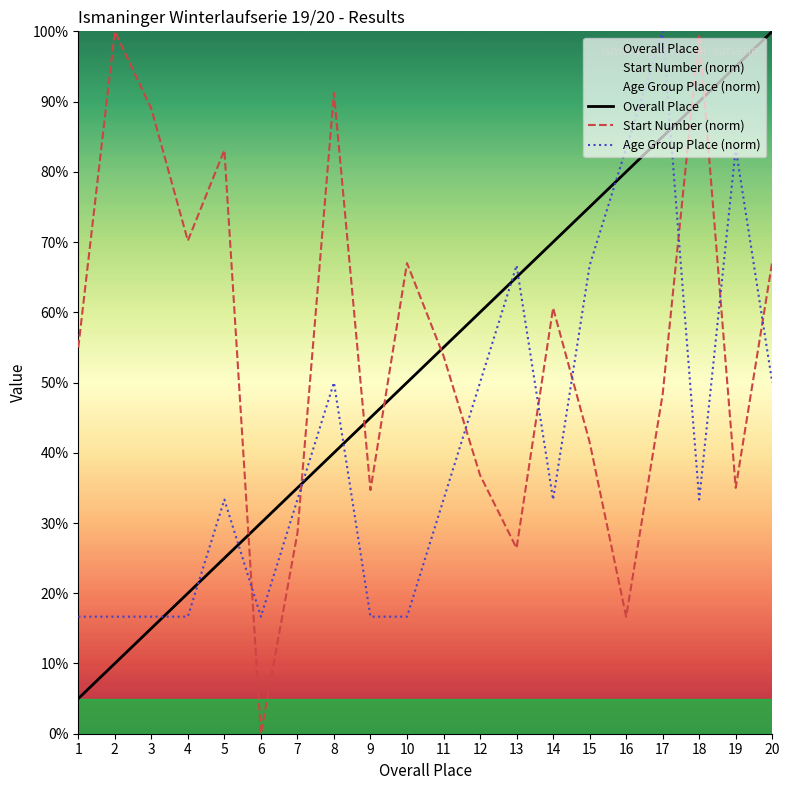

Which category has the lowest value in the Overall Place series?

1